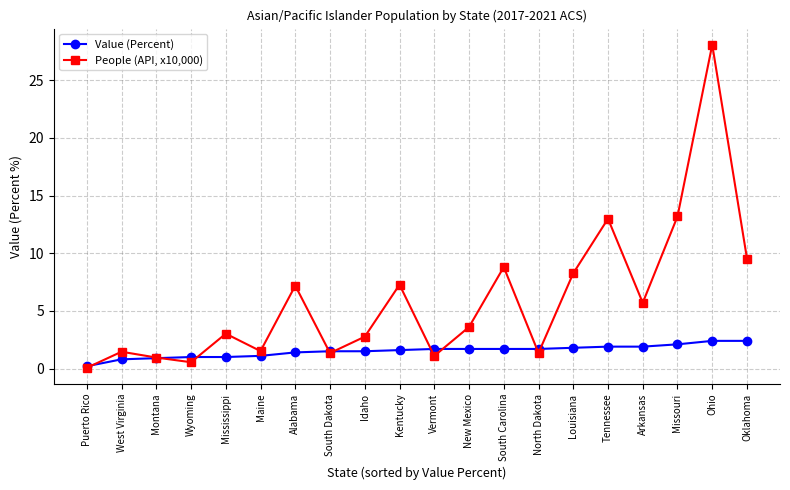

Where is the first local minimum for People (API, x10,000)?

Wyoming